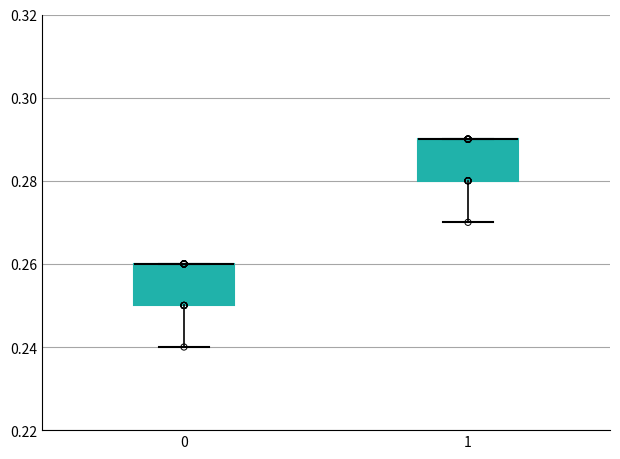

Where is the lower edge of the box at x = 0 on the y-axis? The values are not printed on the chart, so give them approximately, as read against the axis.

0.25